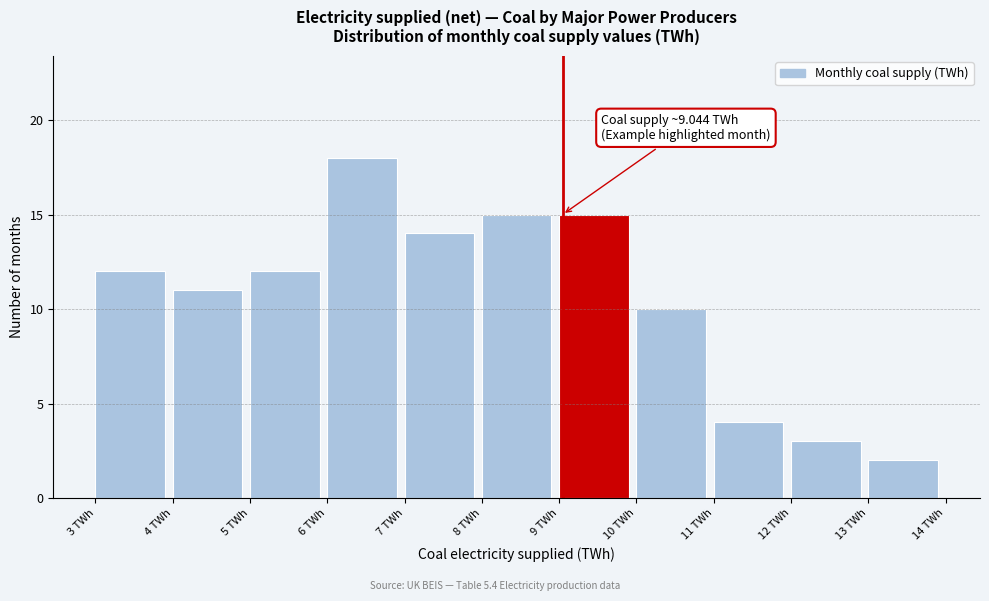

Over which range of the x-axis is the bar tallest?

6 to 7